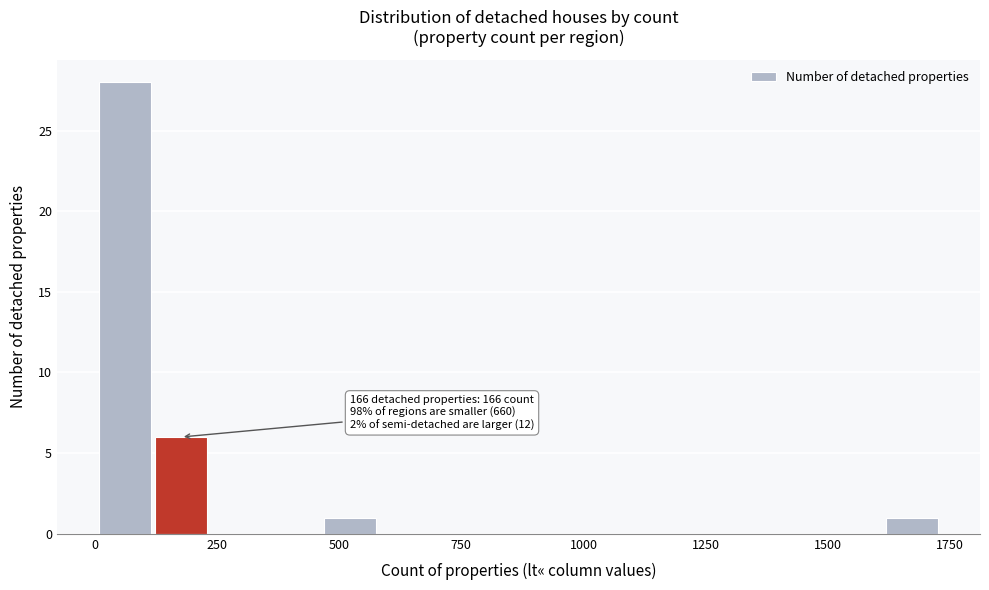

Read against the x-axis, roughly where is the centre of the tallest bar?

50